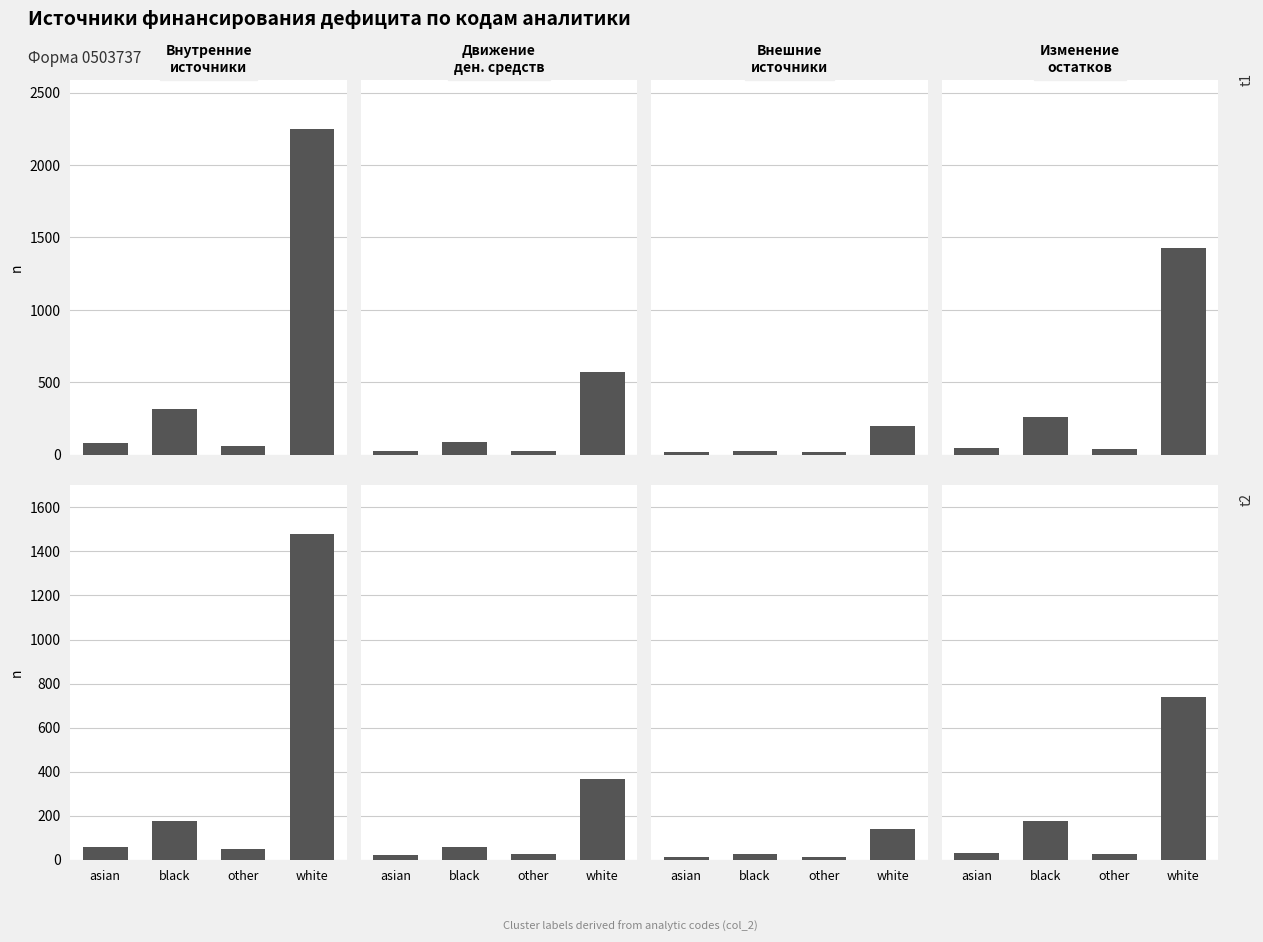

What is the maximum value shown in the chart?

1480